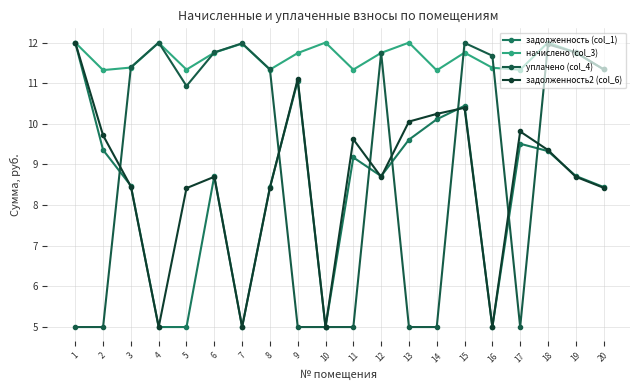

Is this an area chart (filled region under the line)?

No